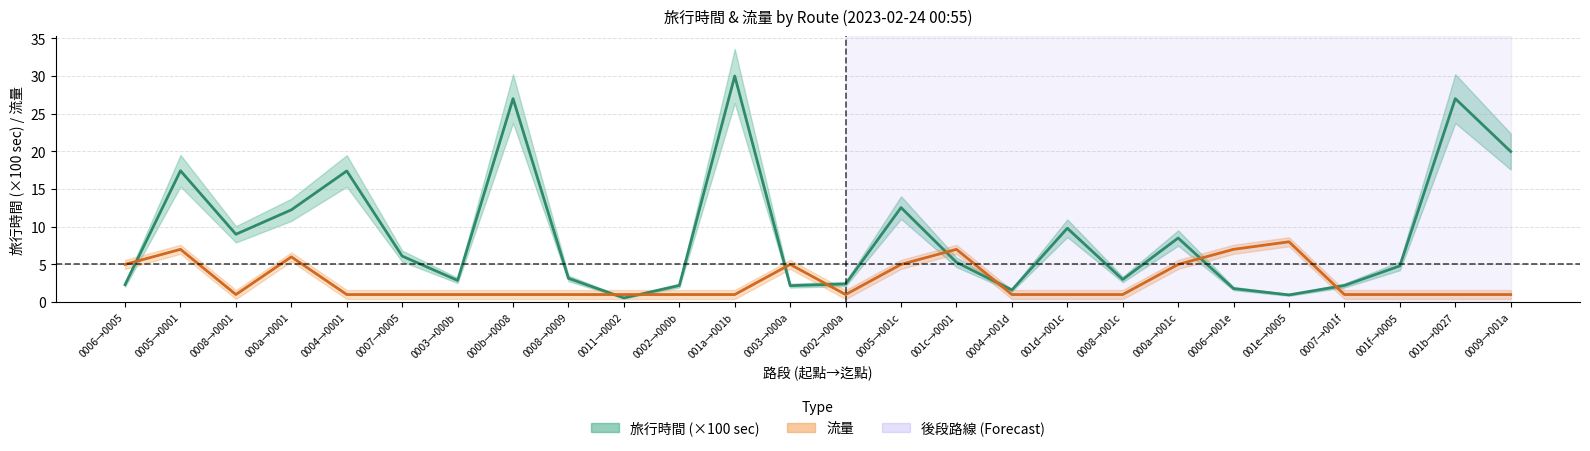

After their last crossing, which series has the higher values: 旅行時間 or 流量?

旅行時間